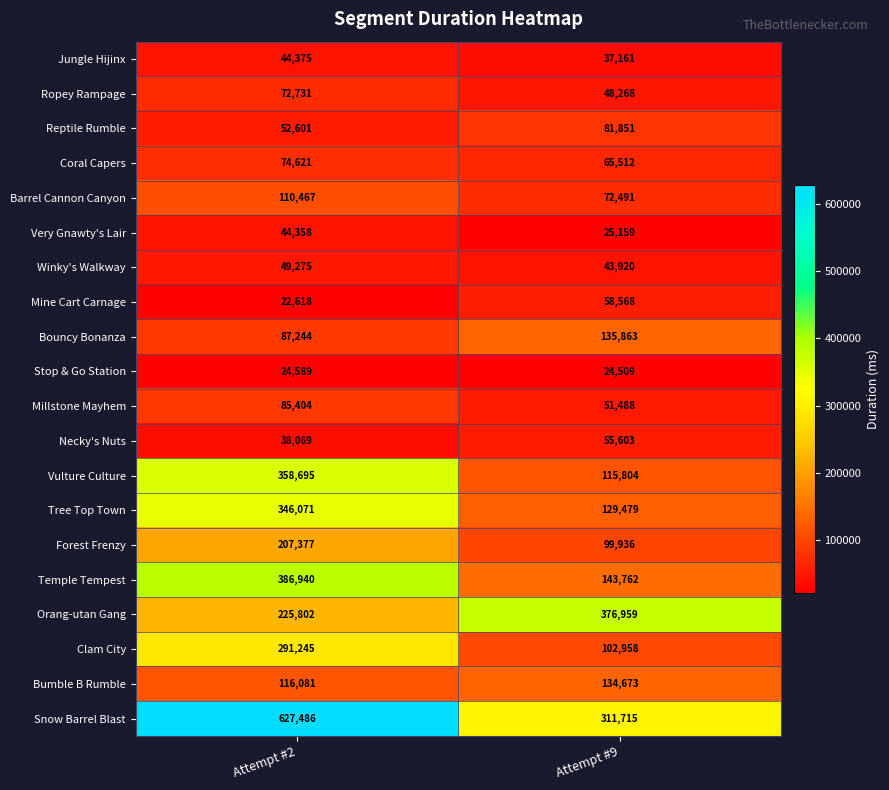

What is the average value of the Vulture Culture series?

237250